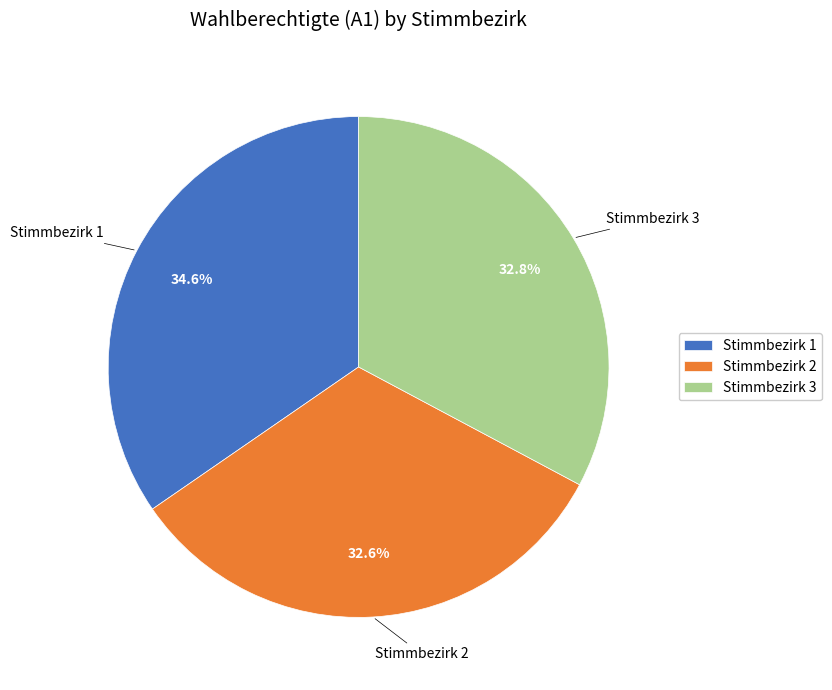

What percentage is the Stimmbezirk 1 slice, to the nearest percent?

35%